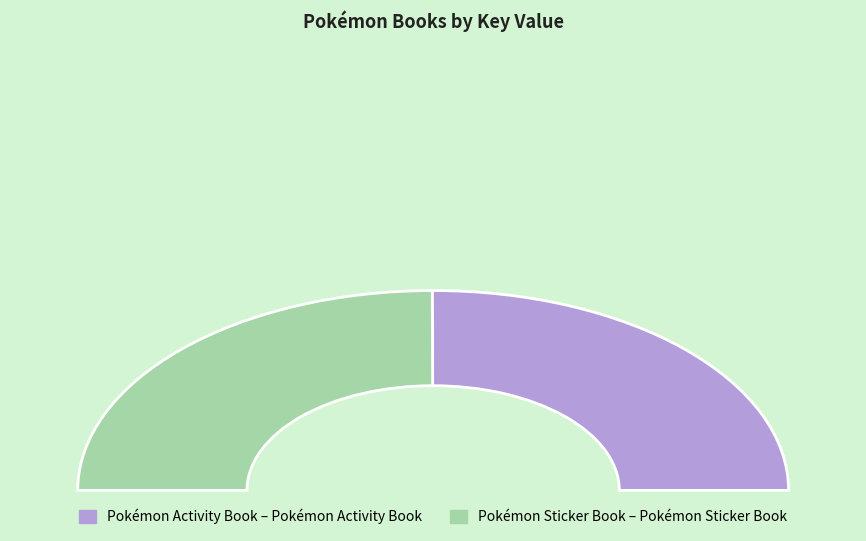

To the nearest percent, what portion does 1 represent?

50%